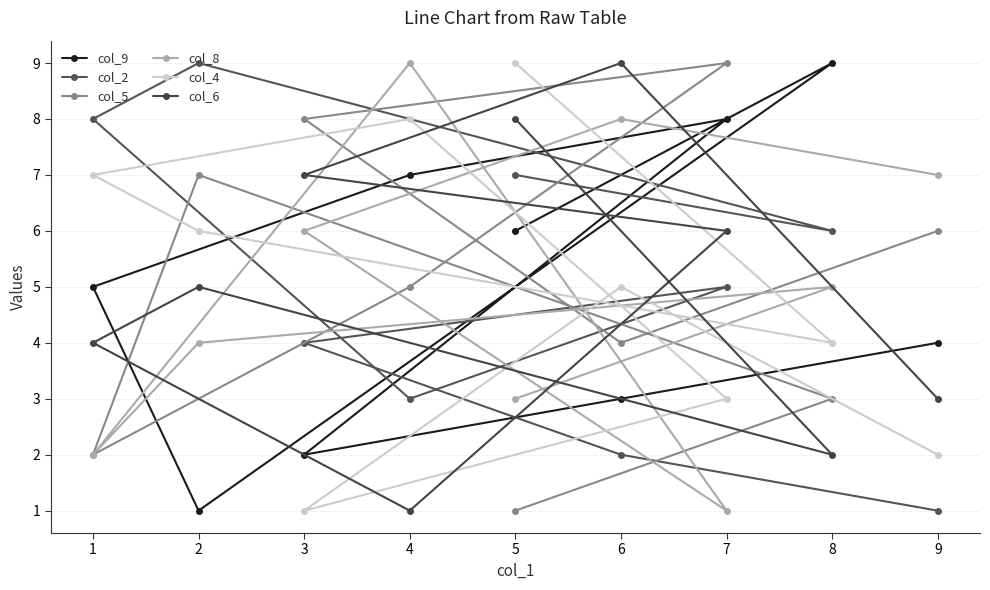

How many data points in col_4 are above 5?

4